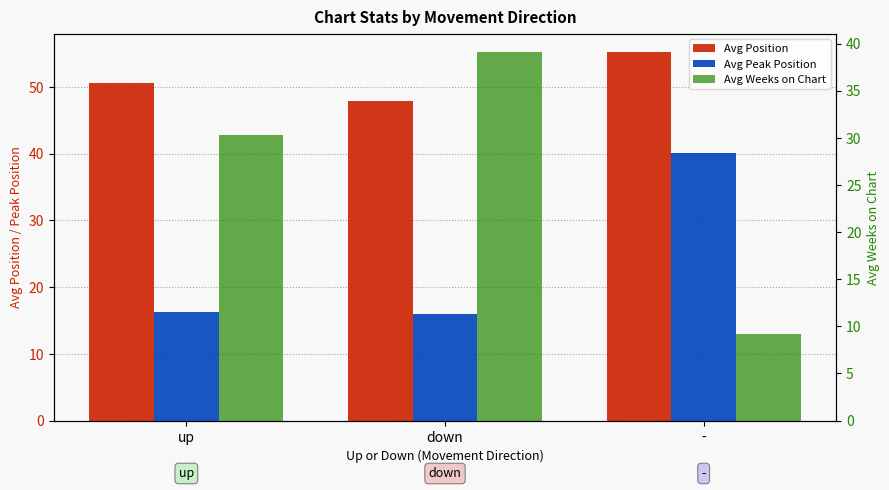

Where does the Avg Weeks on Chart series first go above 30?

up